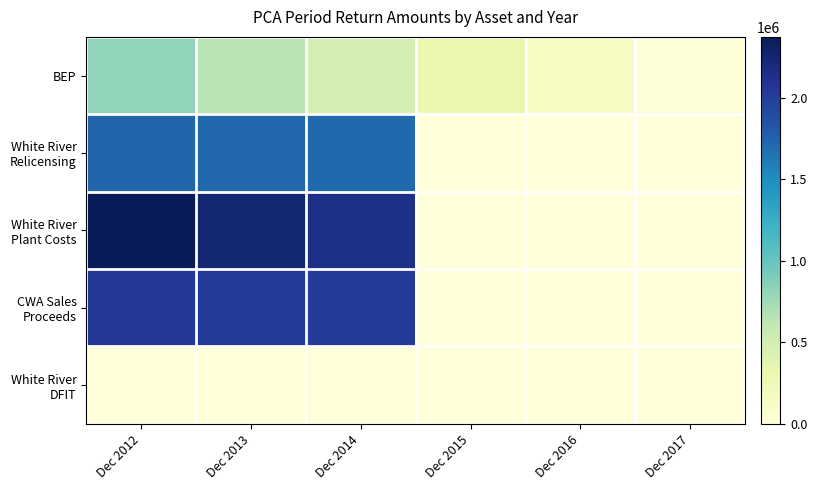

What is the total value across all series at Dec 2015?

322355